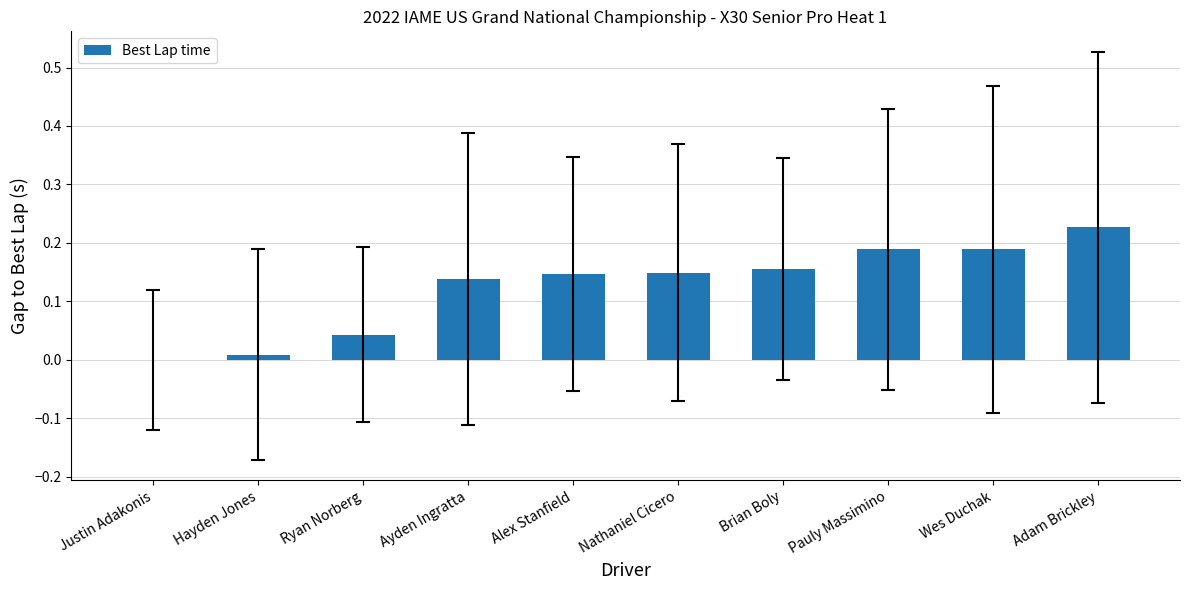

What is the sum of all values?

1.2